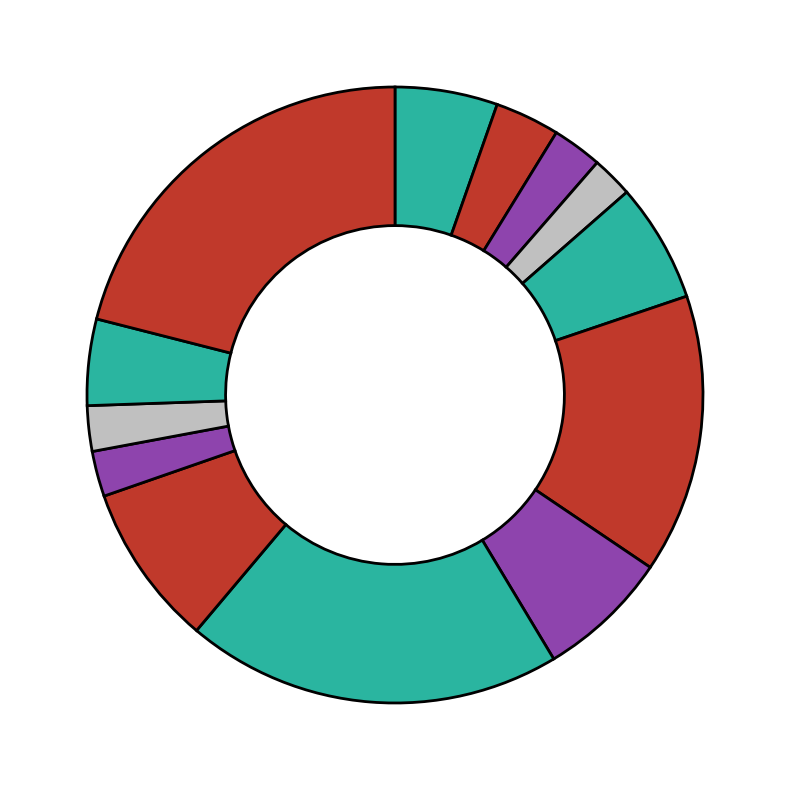

How many segments does this pie chart have?

13